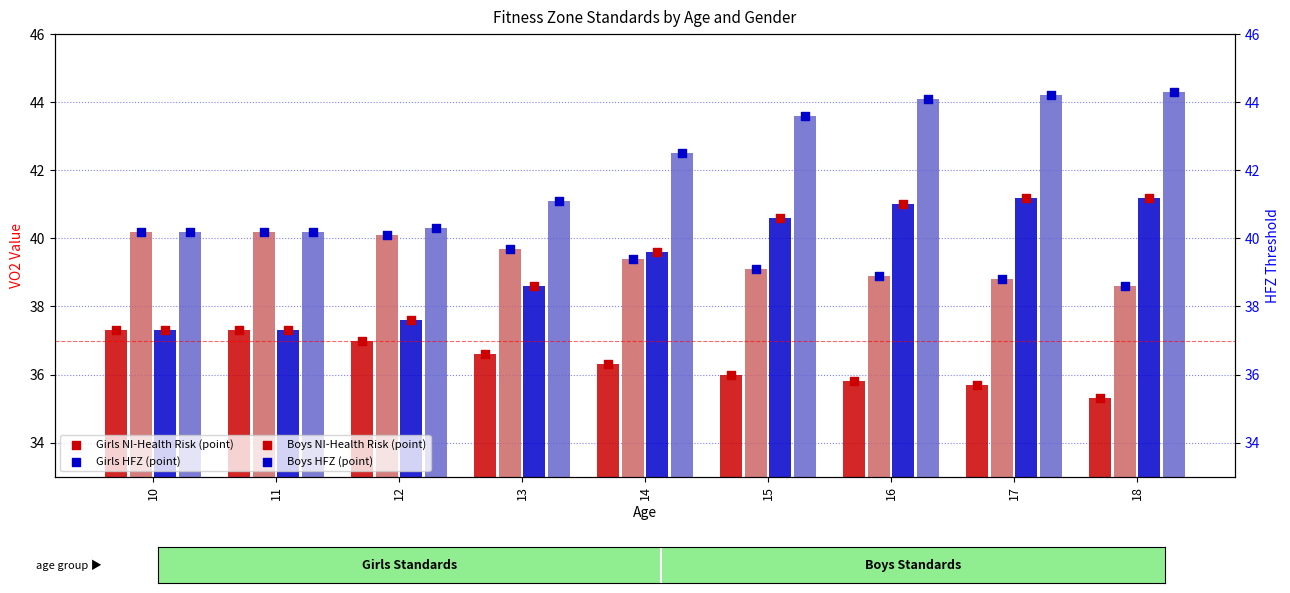

At how many categories does at least one series exceed 7?

9